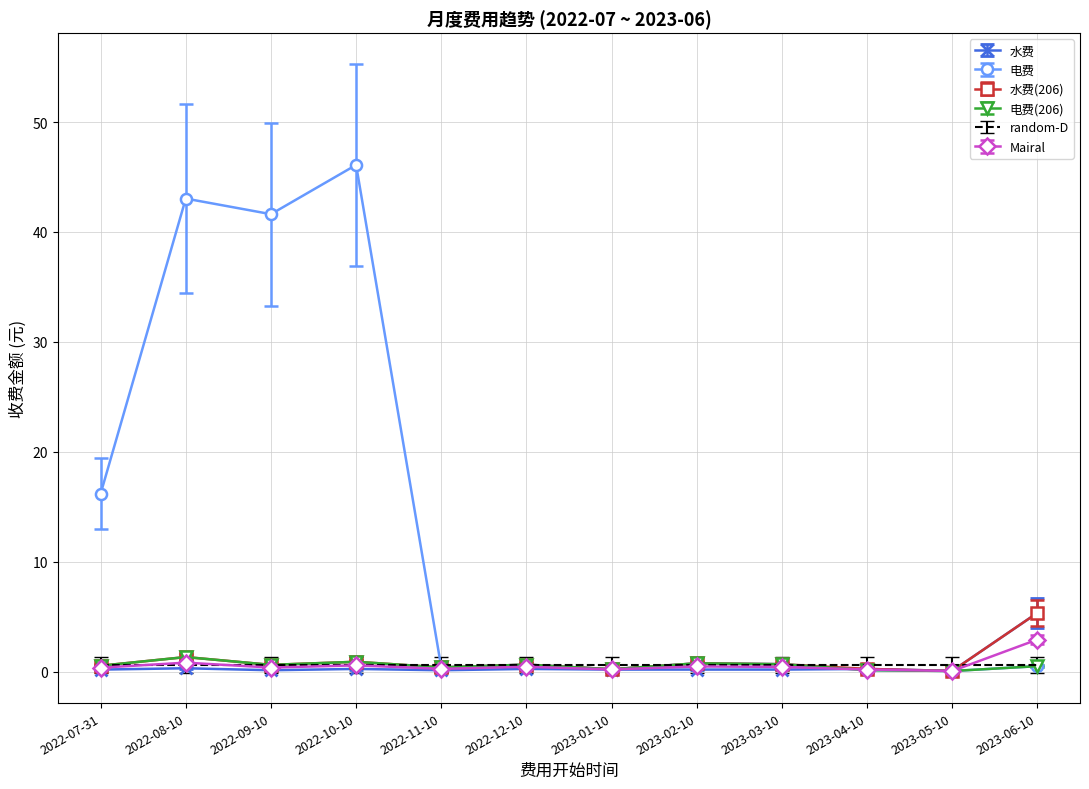

Which series has the widest spread of values?

电费